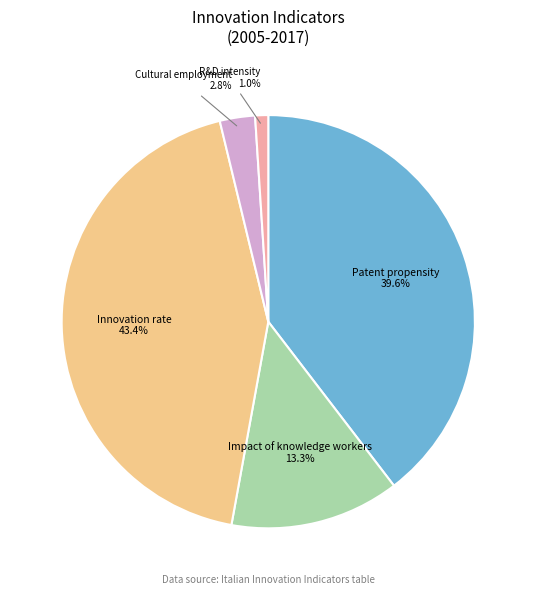

Is there any slice that represents more than half of the pie?

No